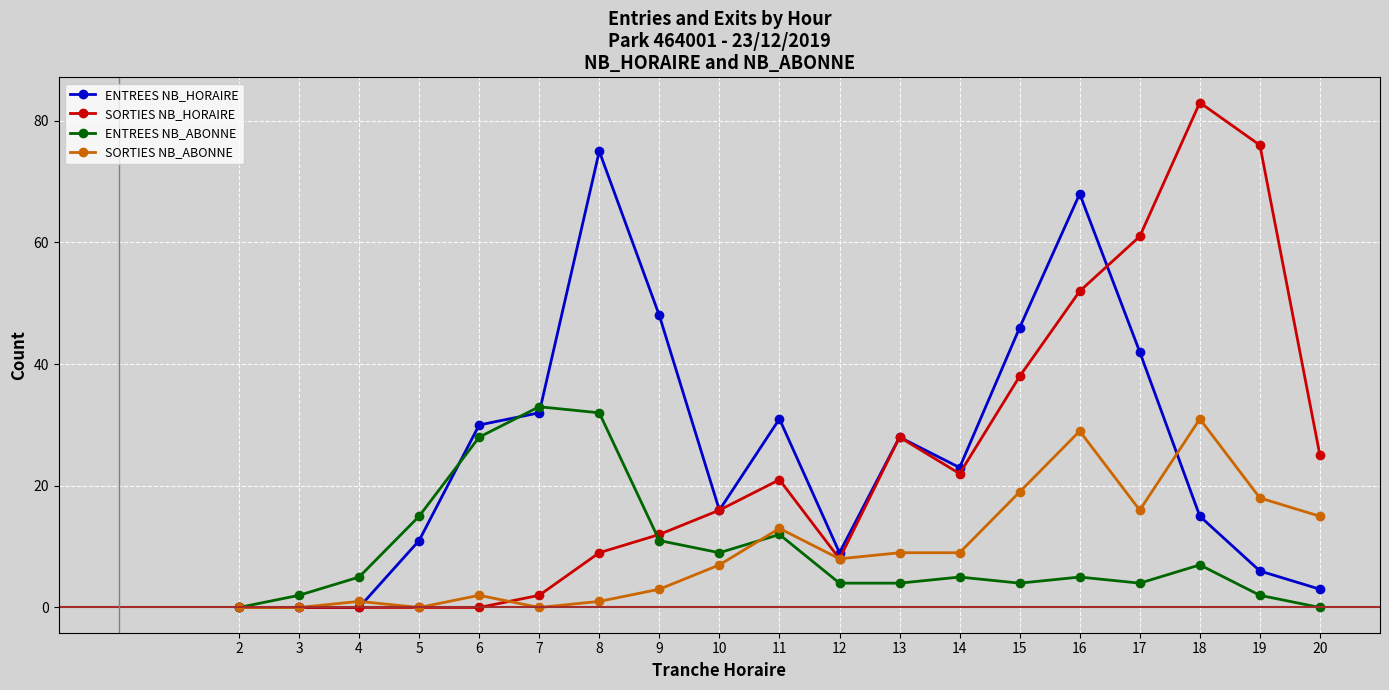

What is the value of the ENTREES NB_ABONNE point at the 14th from the left?

4